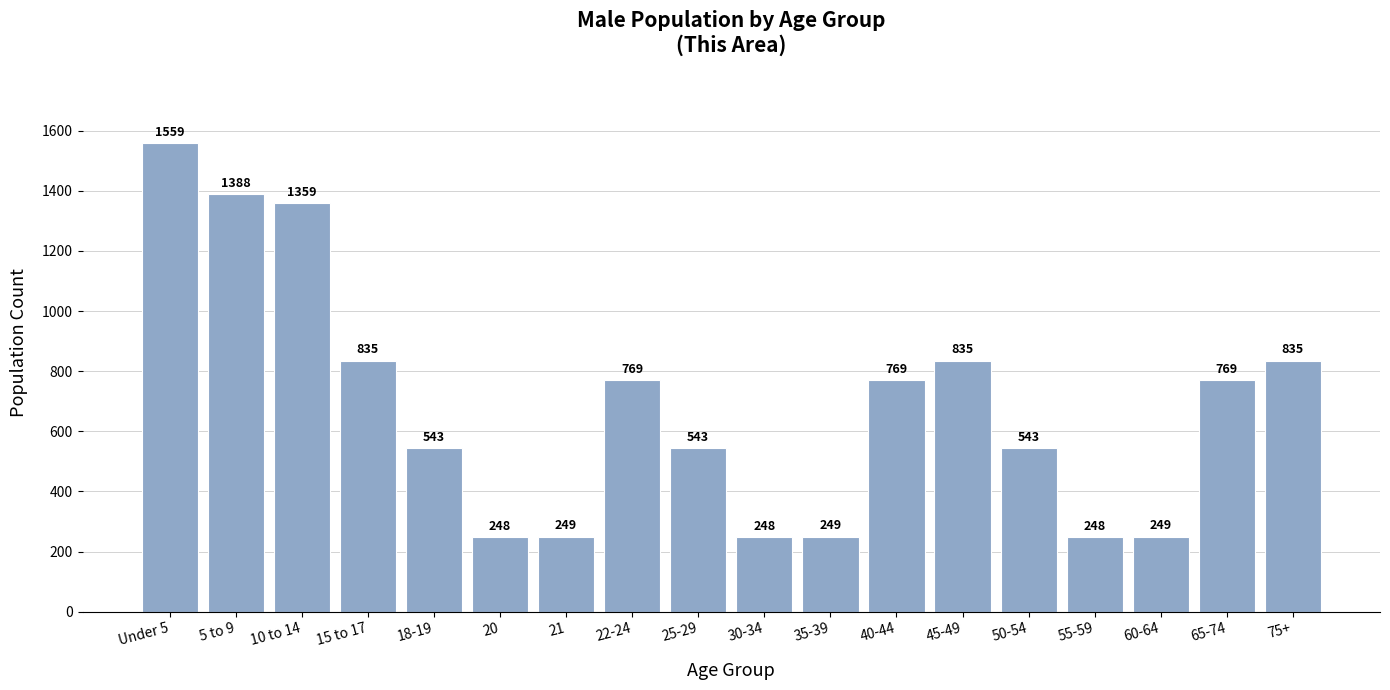

Reading left to right, transcribe all the data shown in this chart.

1559	1388	1359	835	543	248	249	769	543	248	249	769	835	543	248	249	769	835